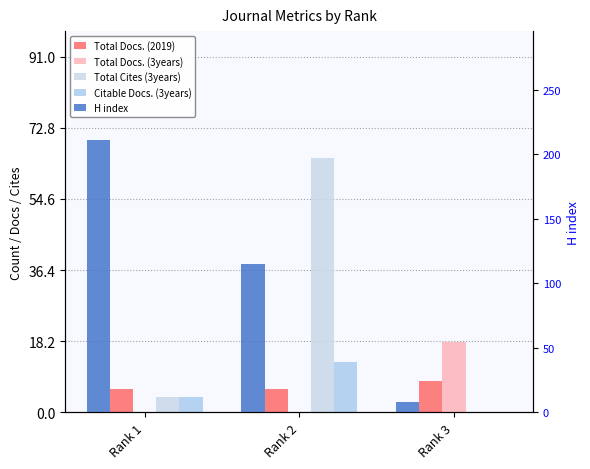

How many distinct data groups are displayed?

5